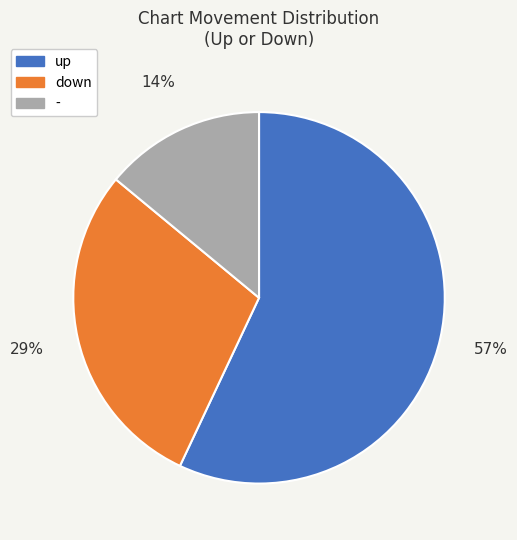

Which slice is the largest?

up